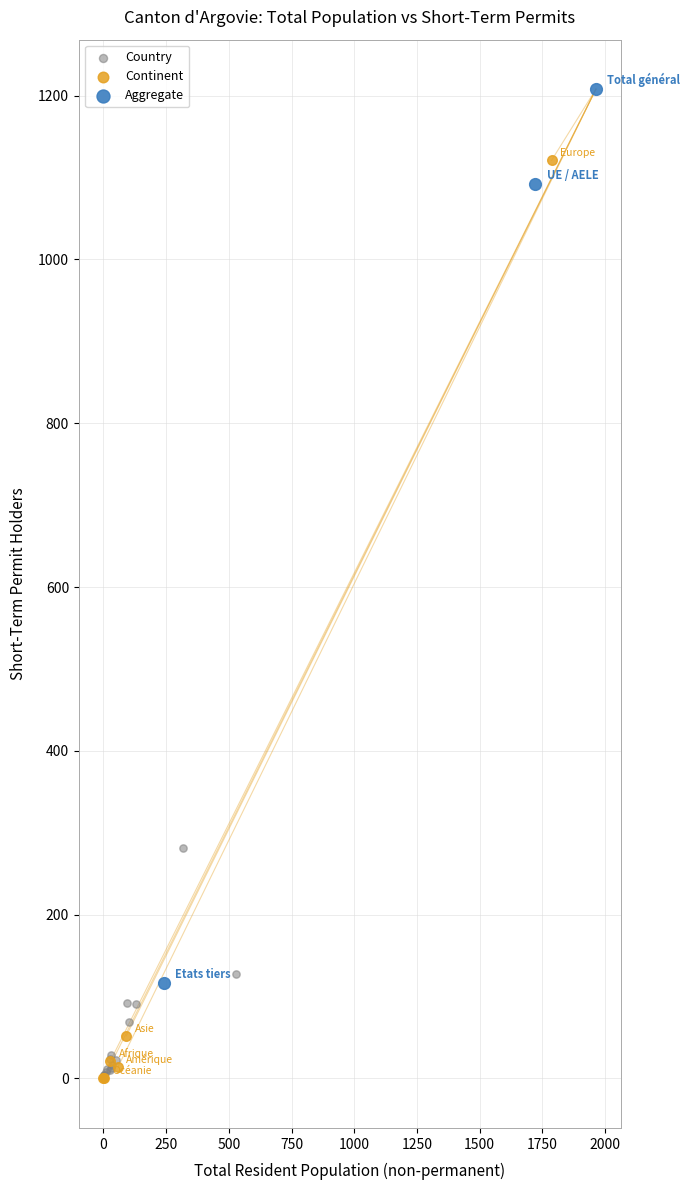

Which series reaches the maximum Y coordinate?

Aggregate